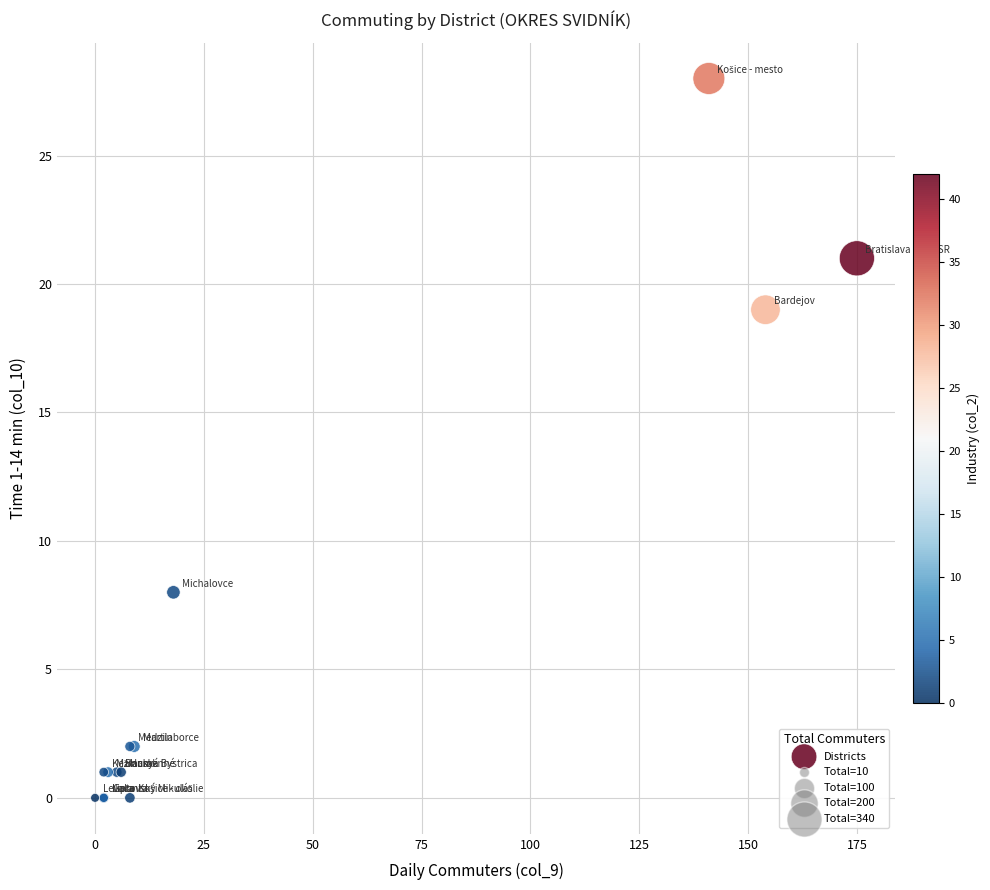

What Y value in the scatter plot is closest to 14?

19